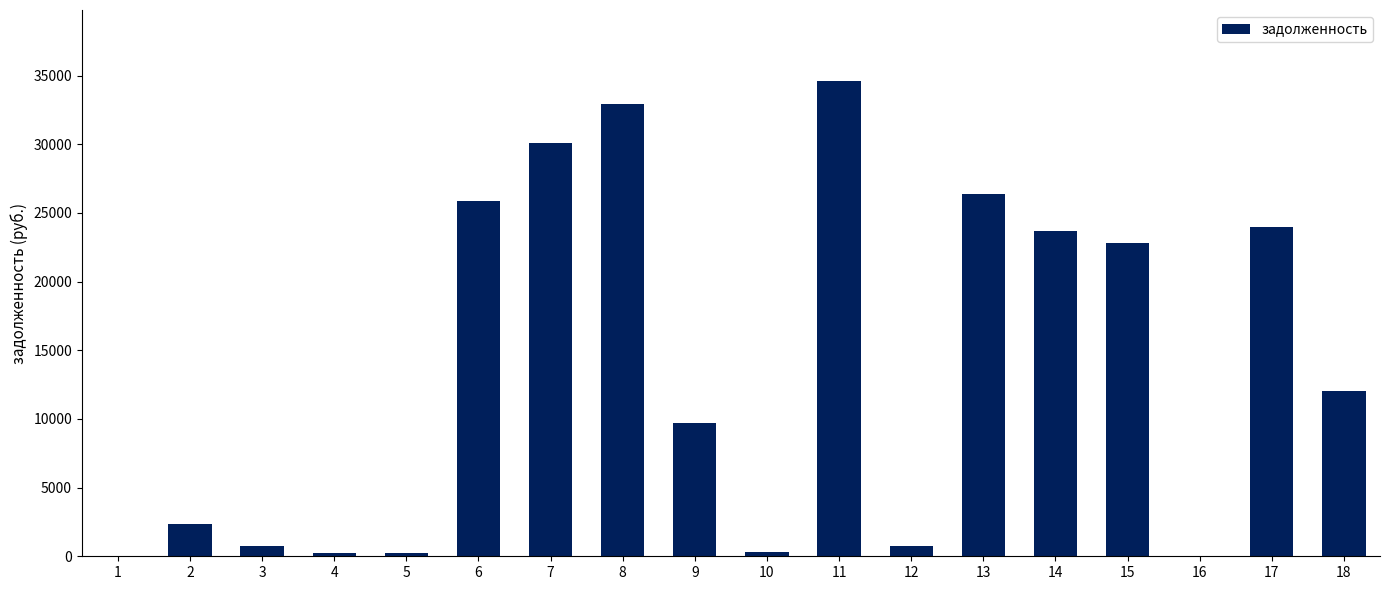

Are the bars grouped side by side (vs. stacked)?

No